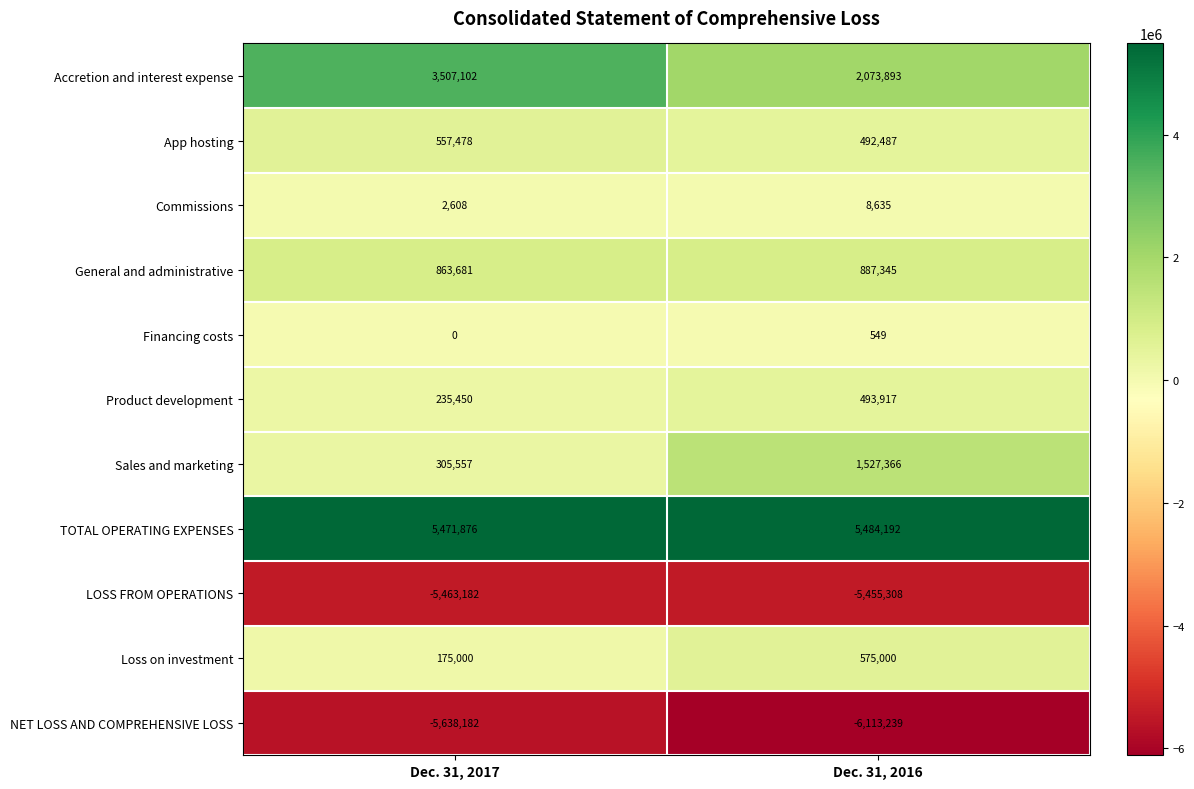

Which series has the widest spread of values?

Accretion and interest expense